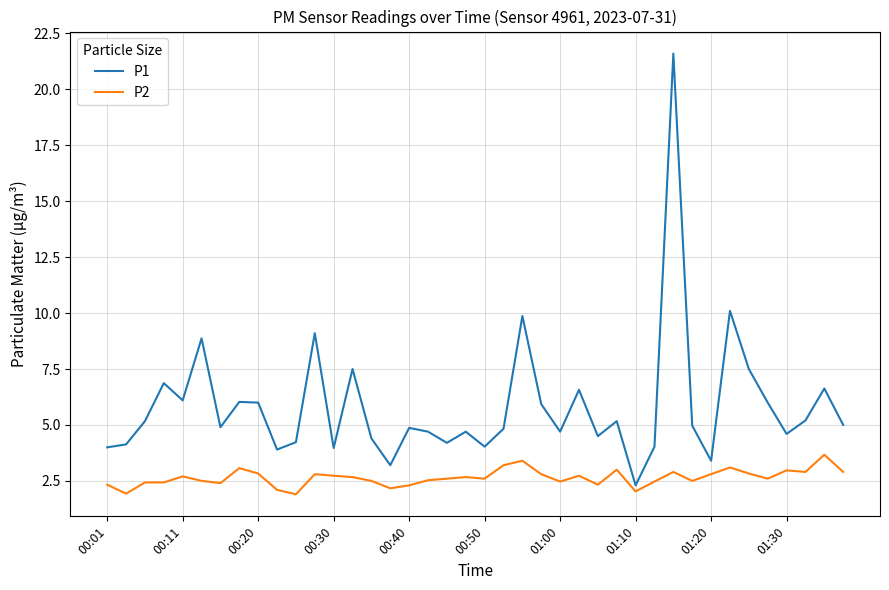

Which series has the largest total across all categories?

P1